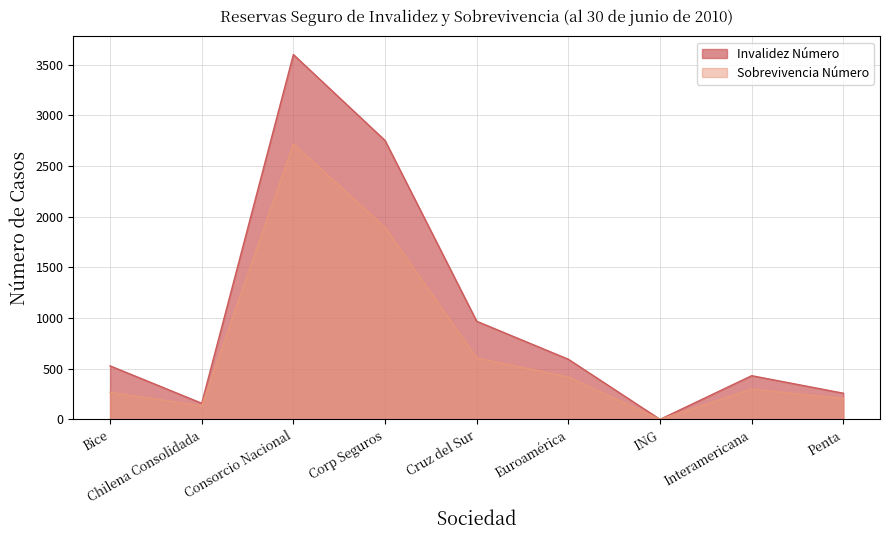

At how many categories does at least one series exceed 3565?

1